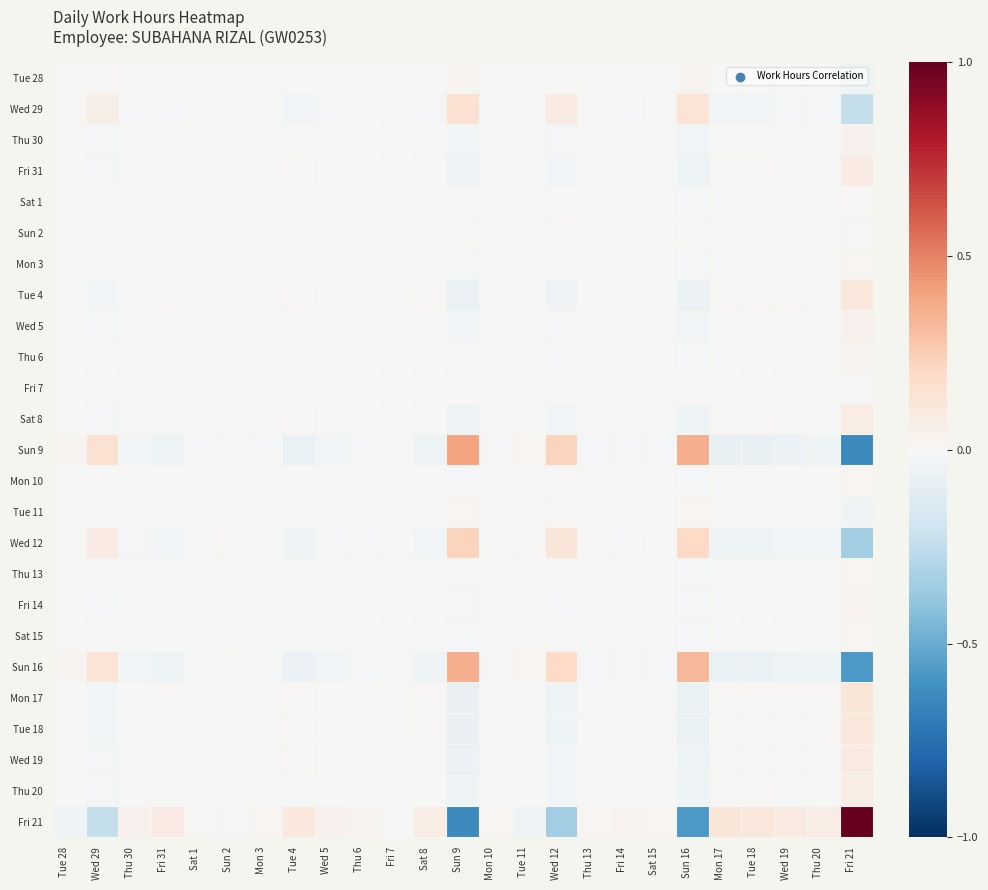

Which category has the highest value across all series?

Fri 21